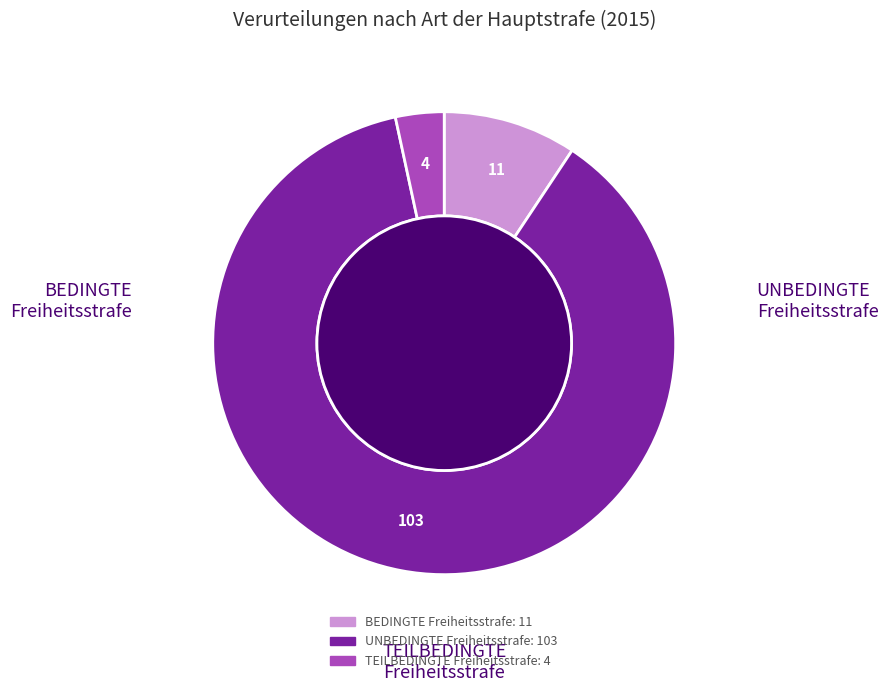

Which category accounts for the majority?

UNBEDINGTE Freiheitsstrafe